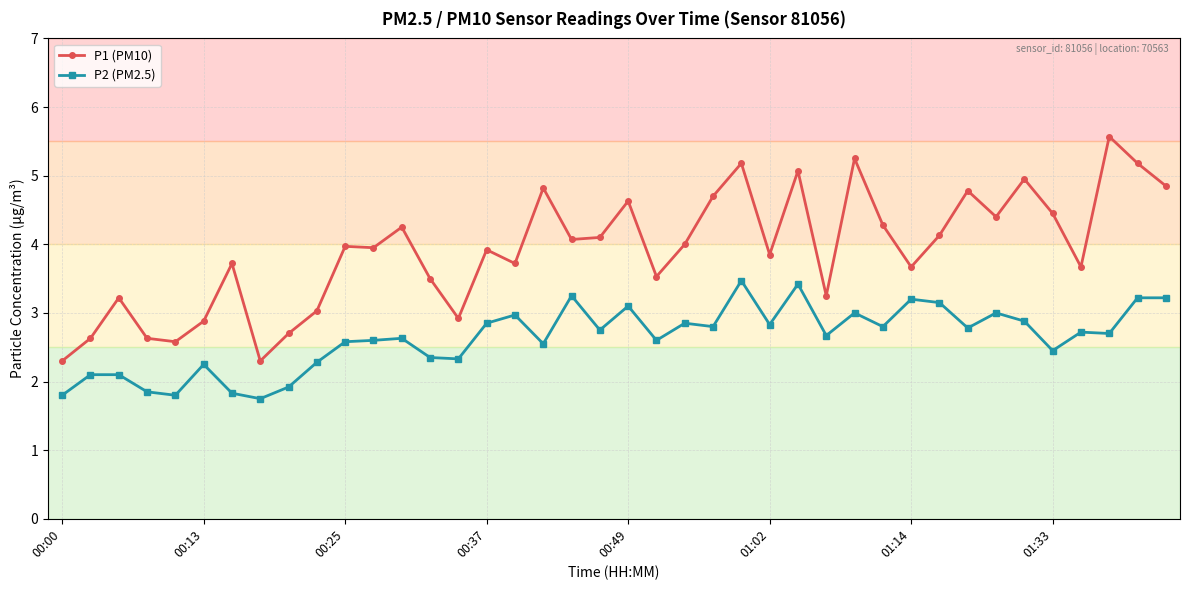

Does the chart display data point markers on the line(s)?

Yes